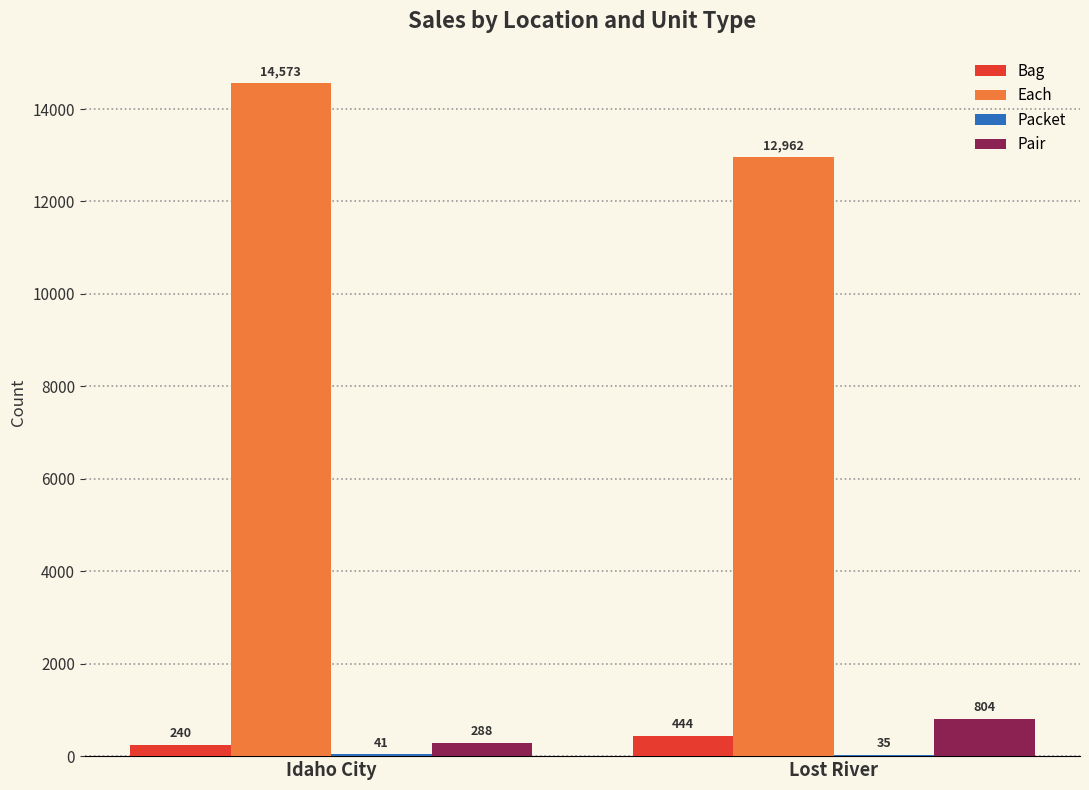

What is the sum of the Pair values at Idaho City and Lost River?

1092